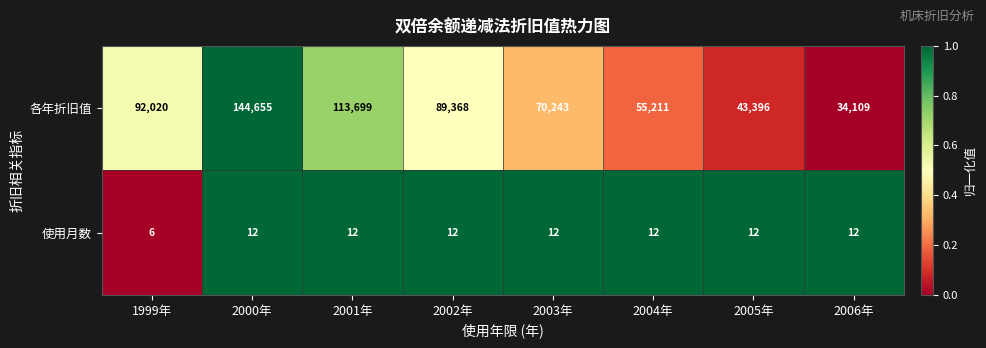

What is the sum of all 使用月数 values?

90